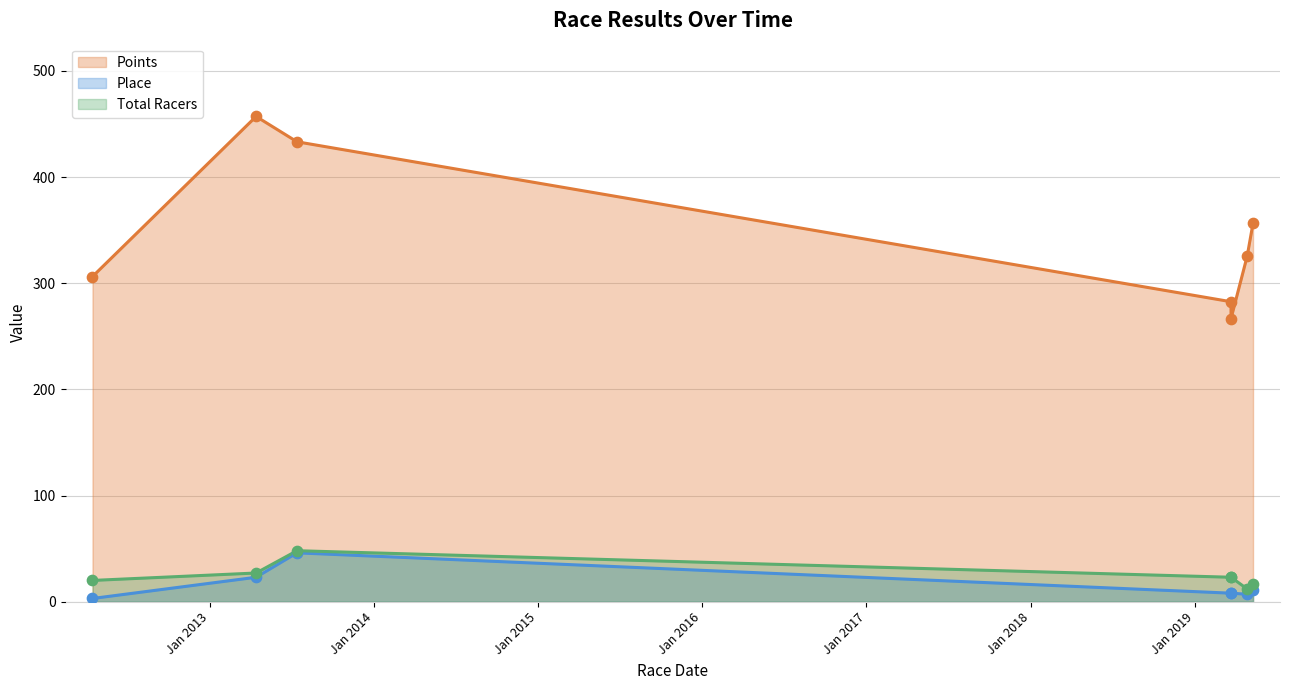

Which series has the largest Y range (max minus min)?

Points